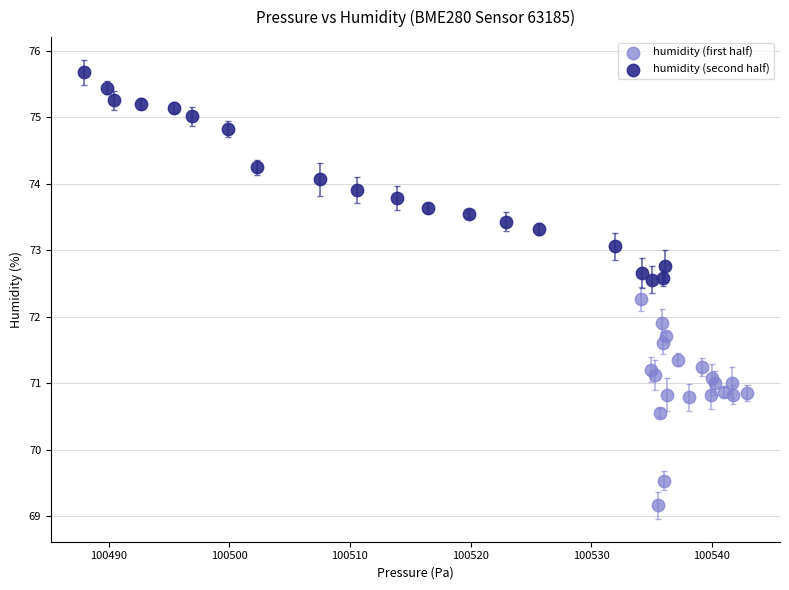

Which series contains the lowest Y value?

humidity (first half)